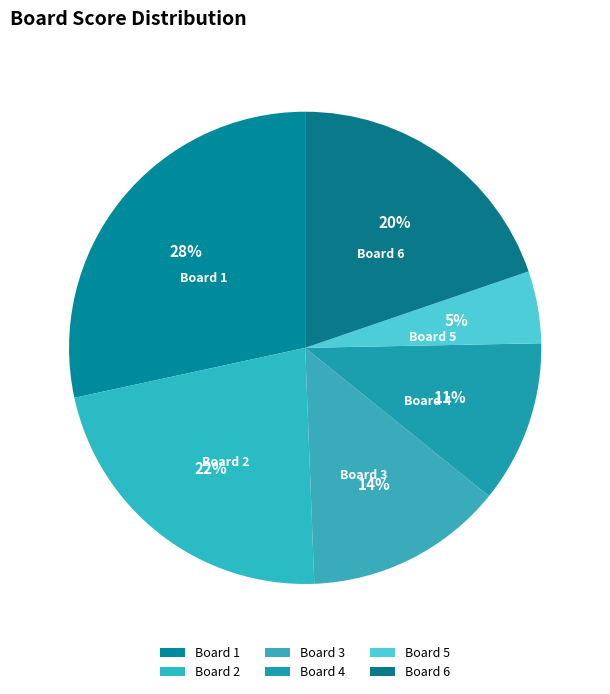

Approximately how many times larger is the value at Board 4 compared to Board 2?

0.5